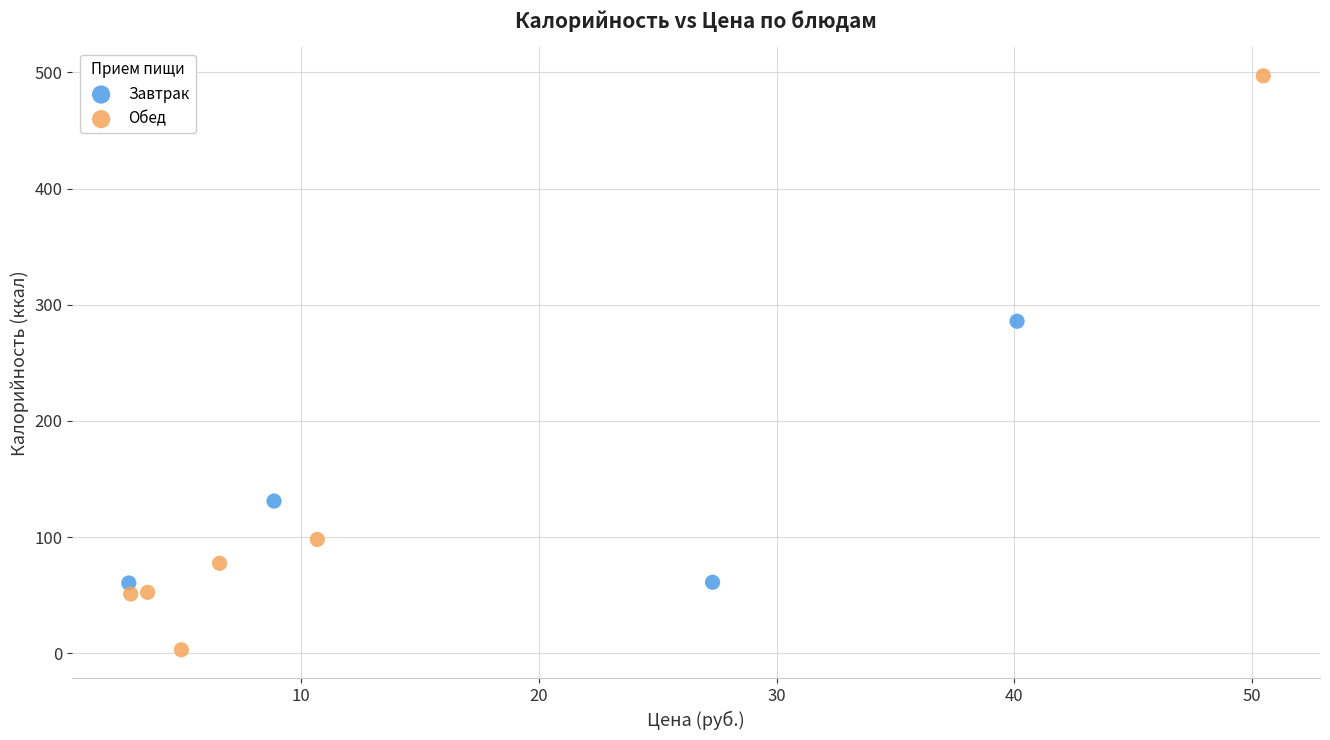

What are all the series names shown in the legend?

Завтрак, Обед